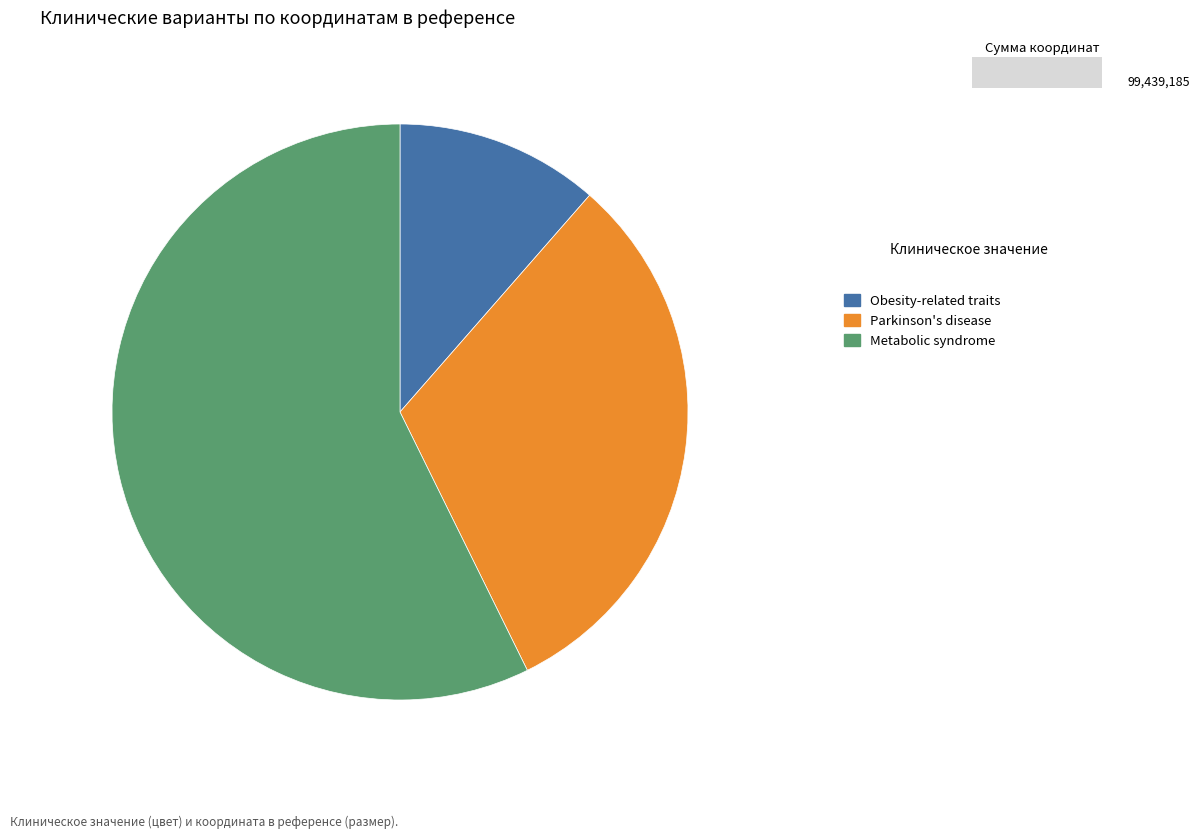

Which category has the smallest portion of the pie?

Obesity-related traits